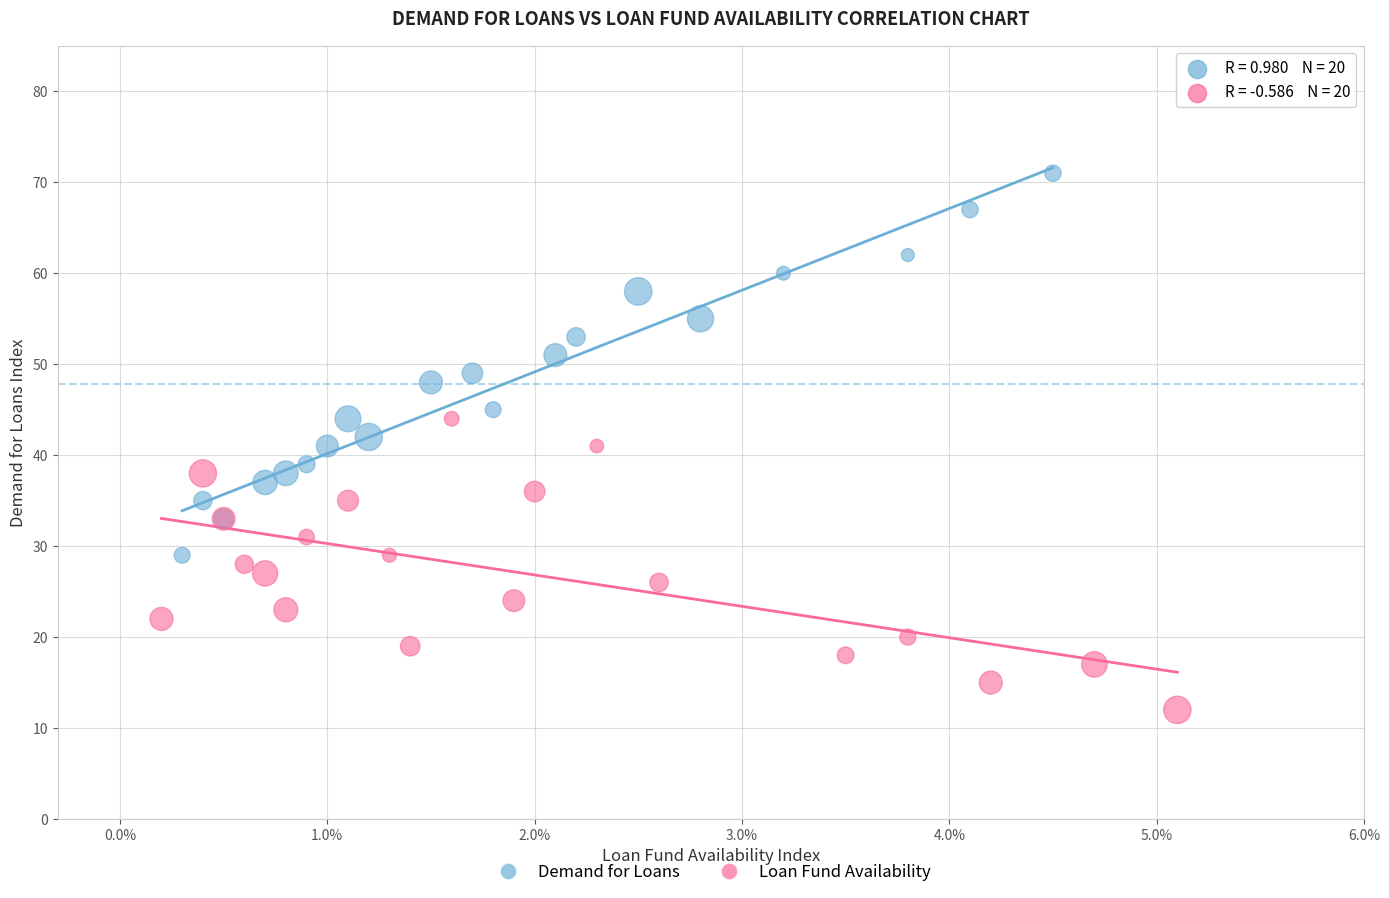

What are all the series names shown in the legend?

Demand for Loans, Loan Fund Availability